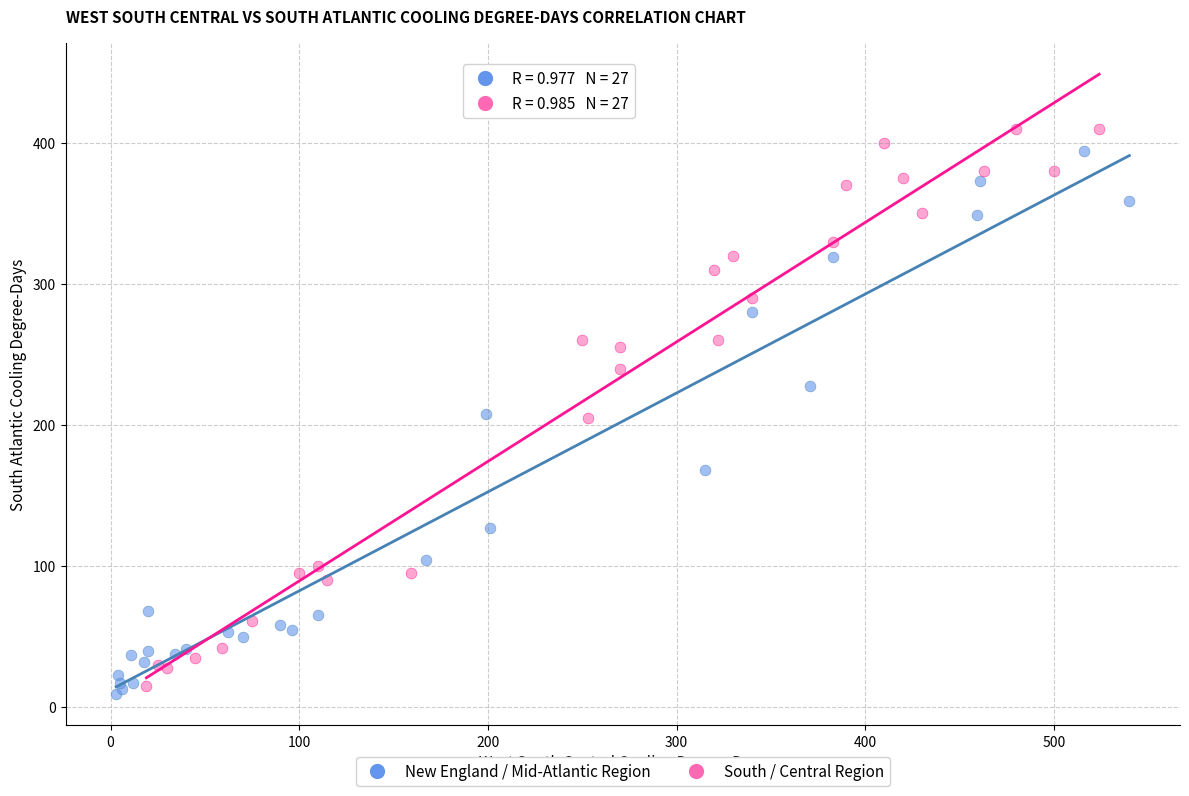

Which series has the largest Y range (max minus min)?

South / Central Region